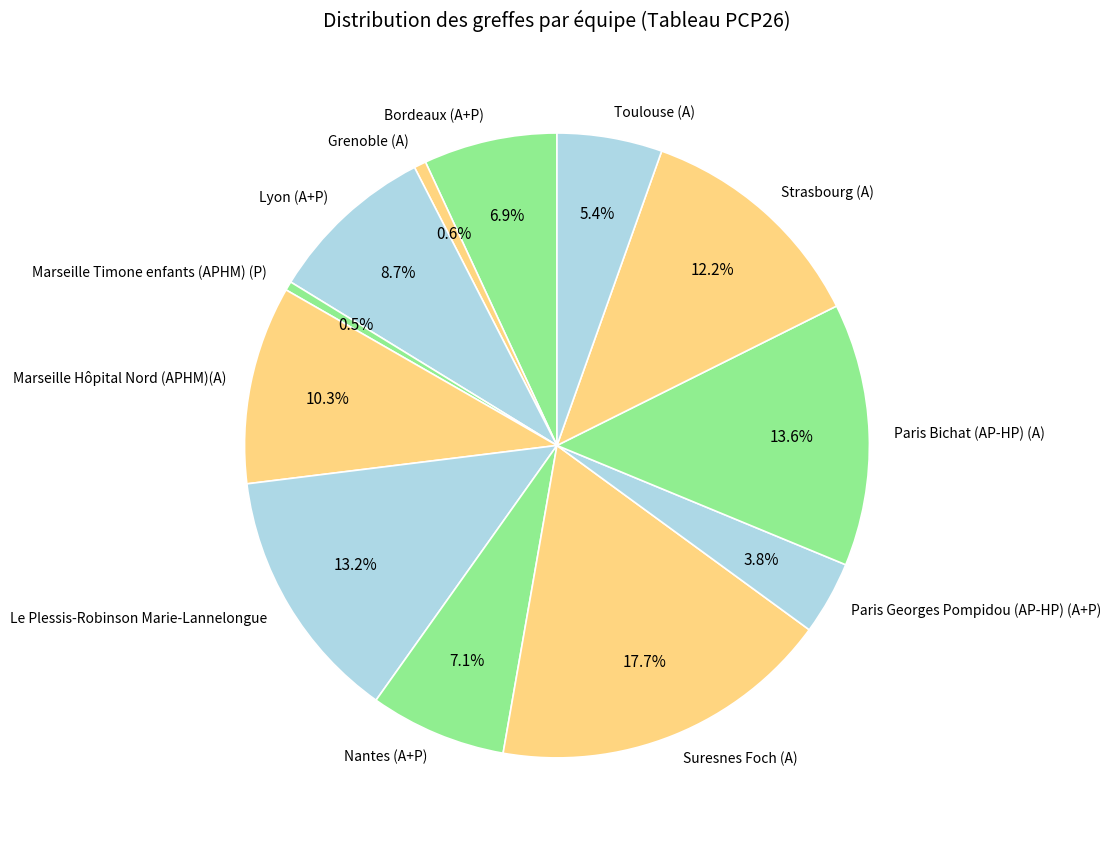

Which category has the biggest portion of the pie?

Suresnes Foch (A)